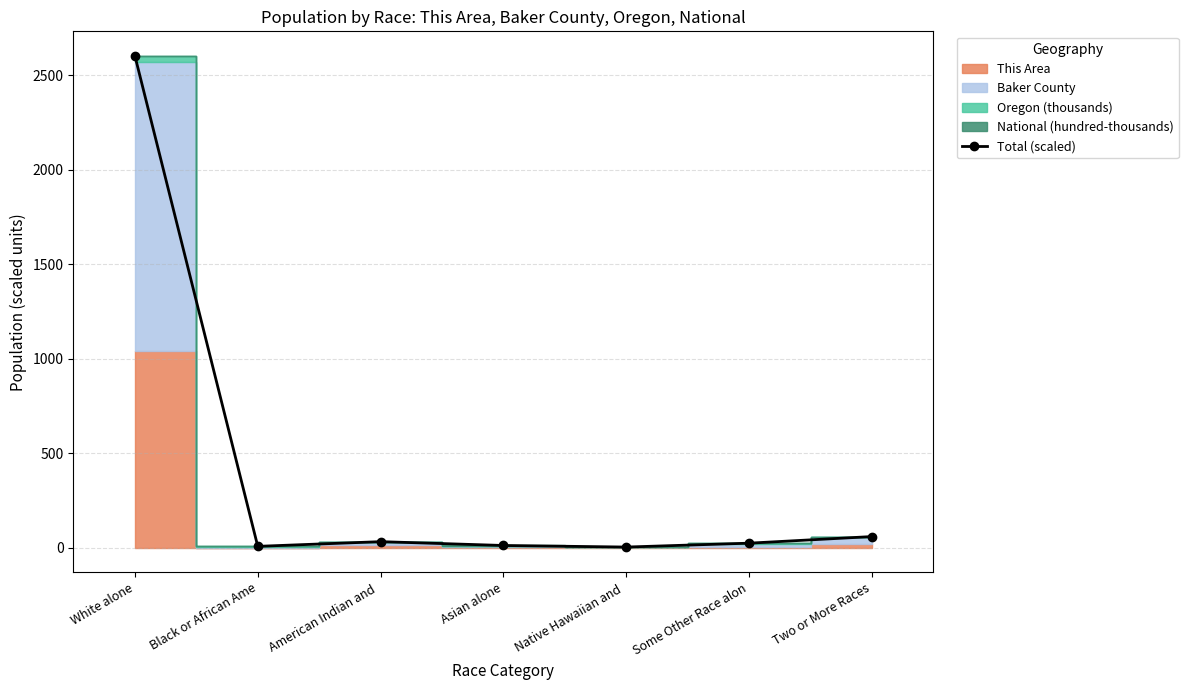

At which category does the chart reach its minimum across all series?

Native Hawaiian and 